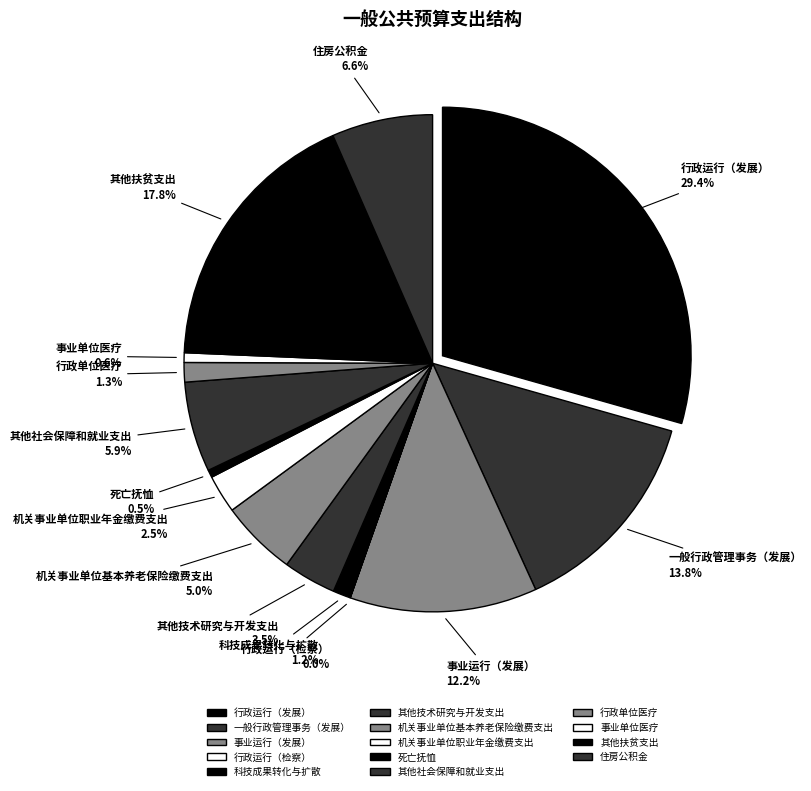

How many slices are in this pie chart?

14